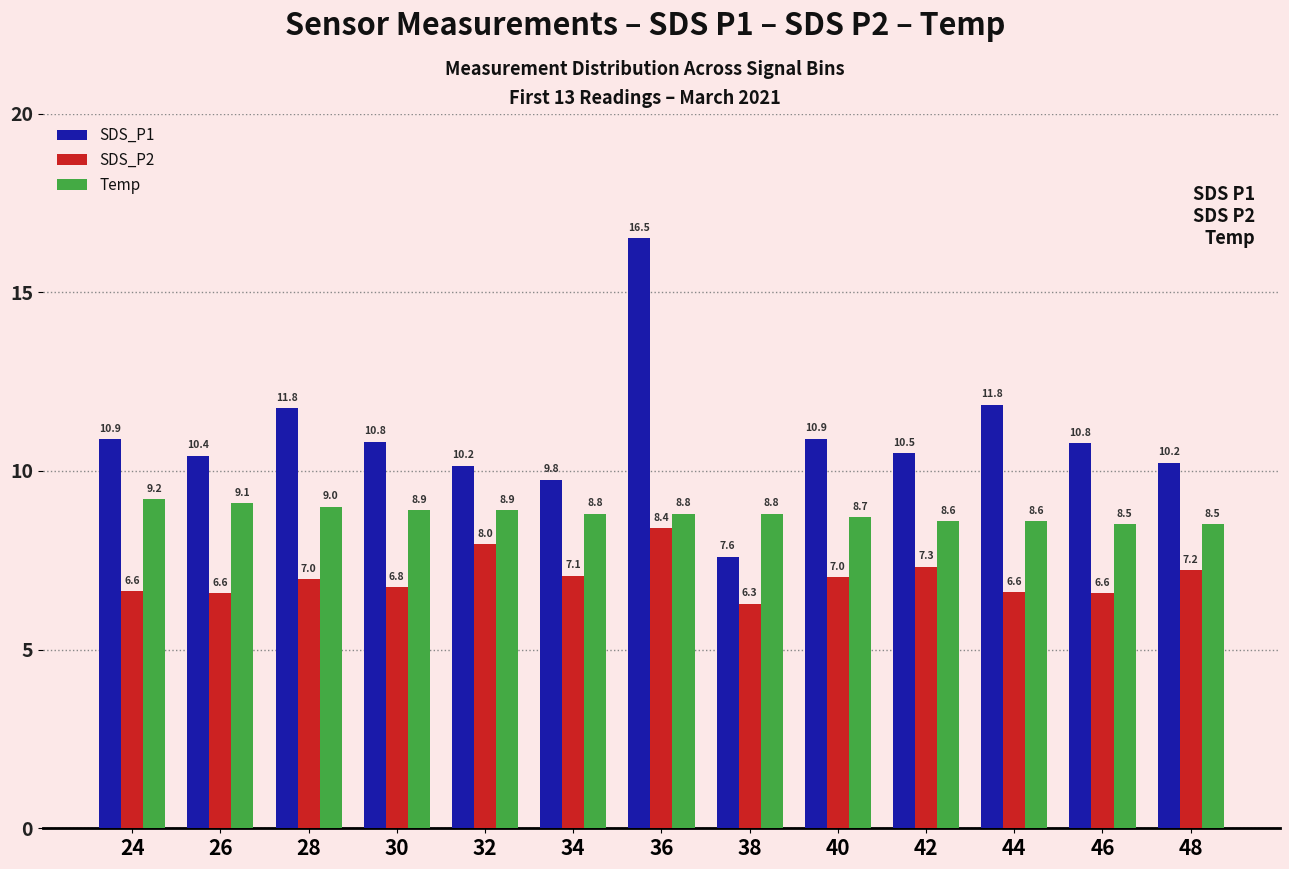

What are all the series names shown in the legend?

SDS_P1, SDS_P2, Temp